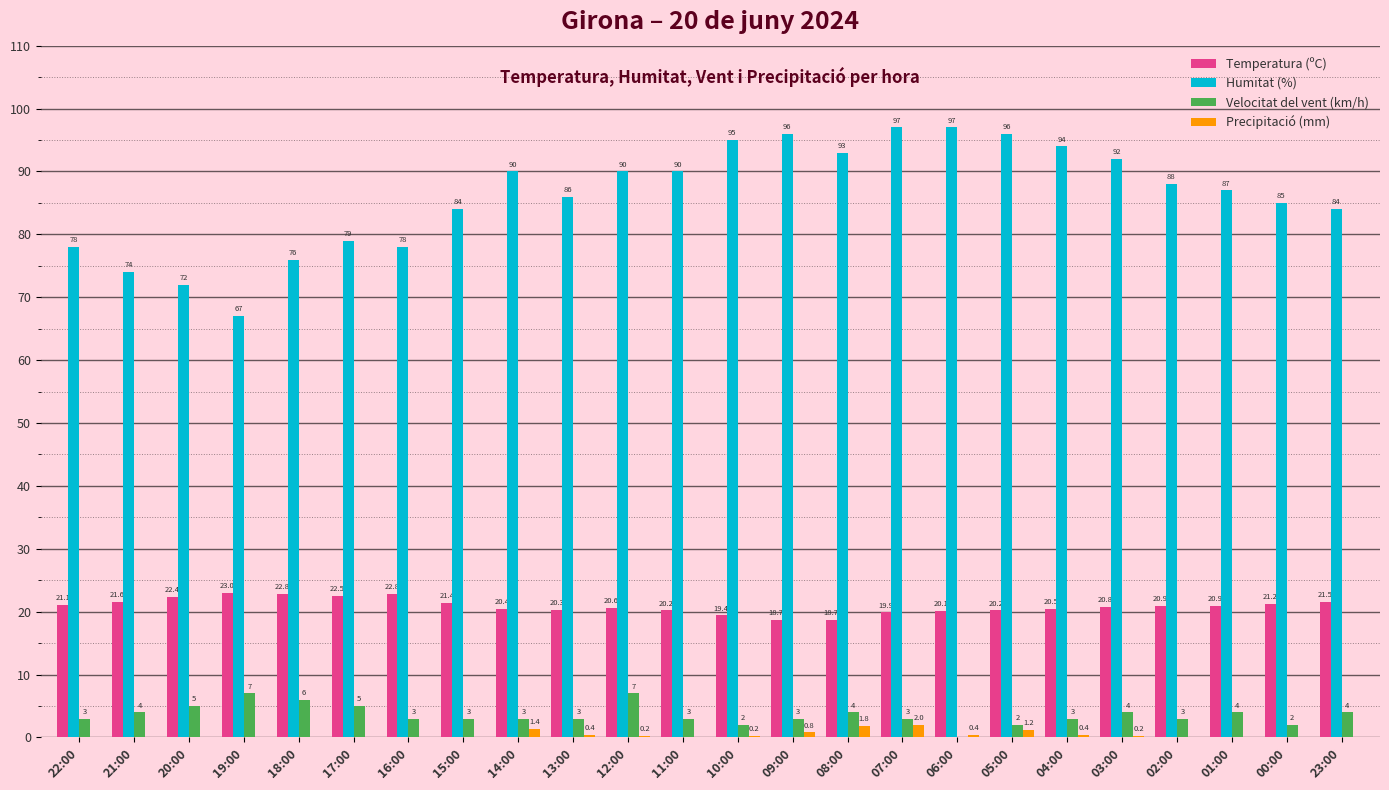

How many positive values does the Velocitat del vent (km/h) series have?

23